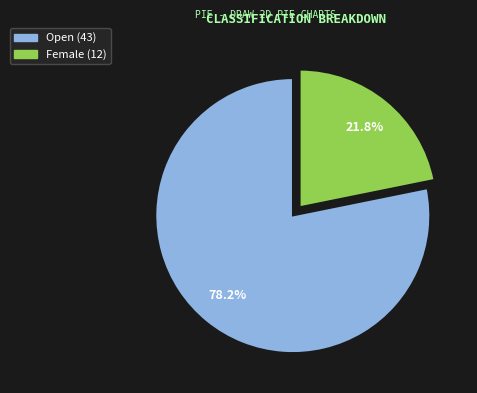

What is the majority slice?

Open